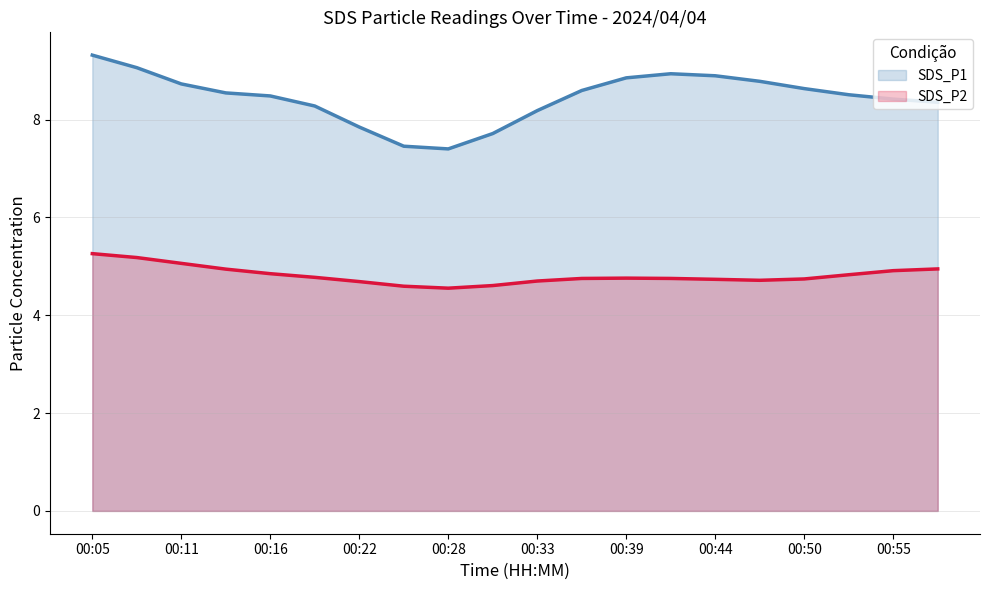

Rank the series by their average value, from highest to lowest.

SDS_P1, SDS_P2